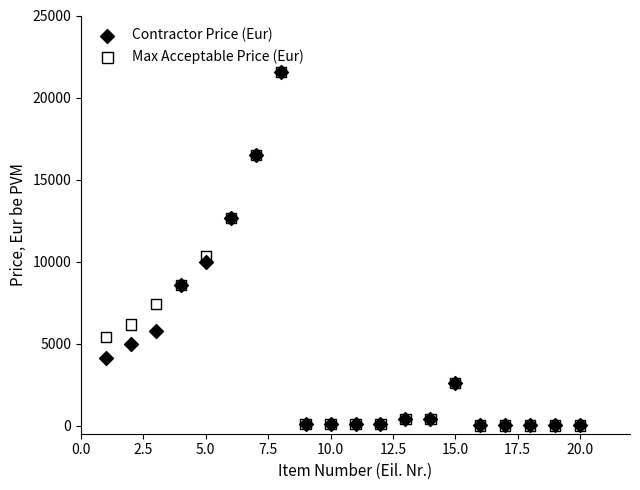

In the Max Acceptable Price (Eur) series, what Y value is closest to 10778?

10345.5